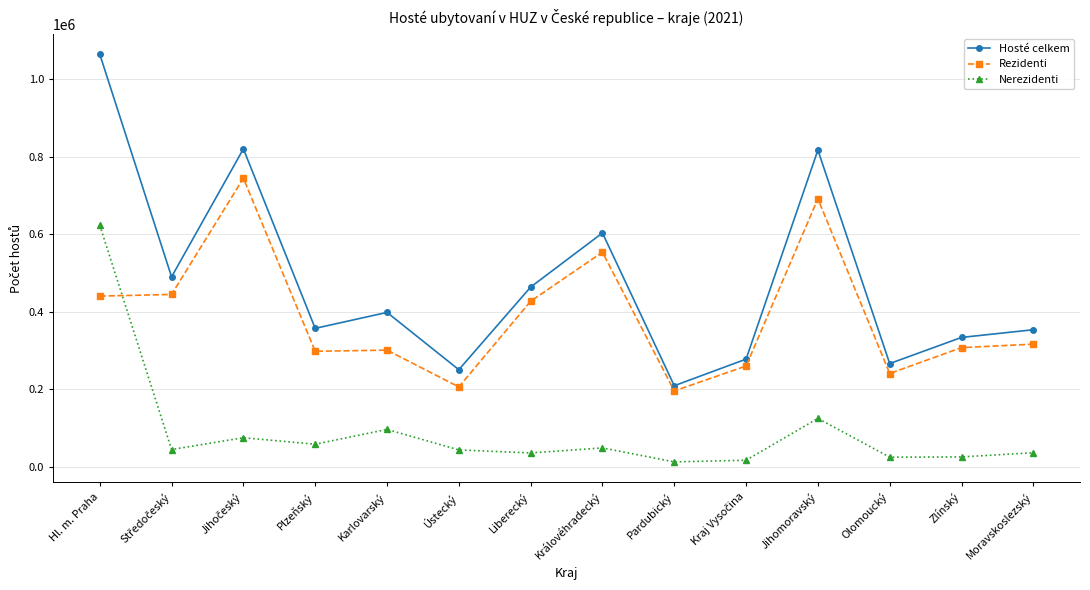

True or false: Hosté celkem has a value of 1063788 at Hl. m. Praha.

True